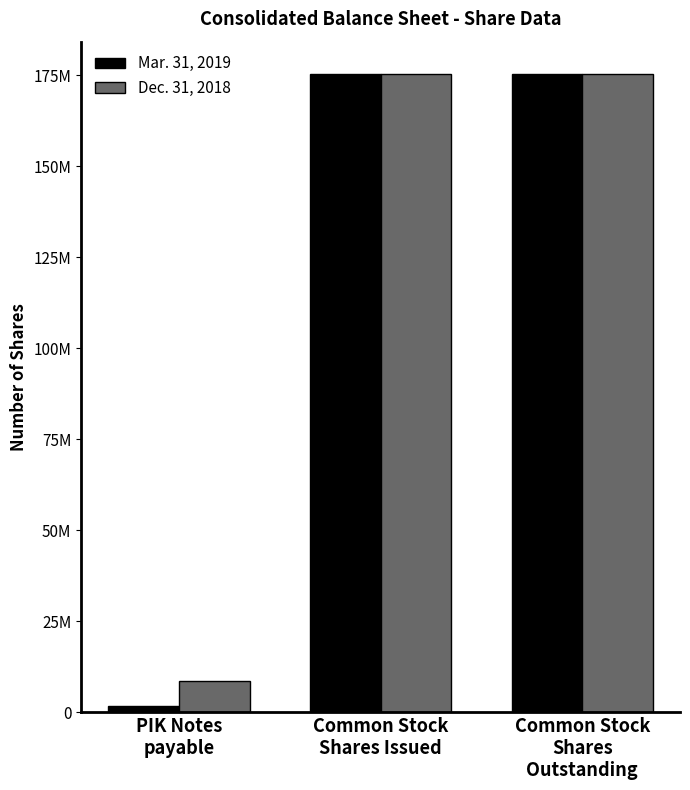

What is the label of the 2nd bar from the left?

Common Stock
Shares Issued